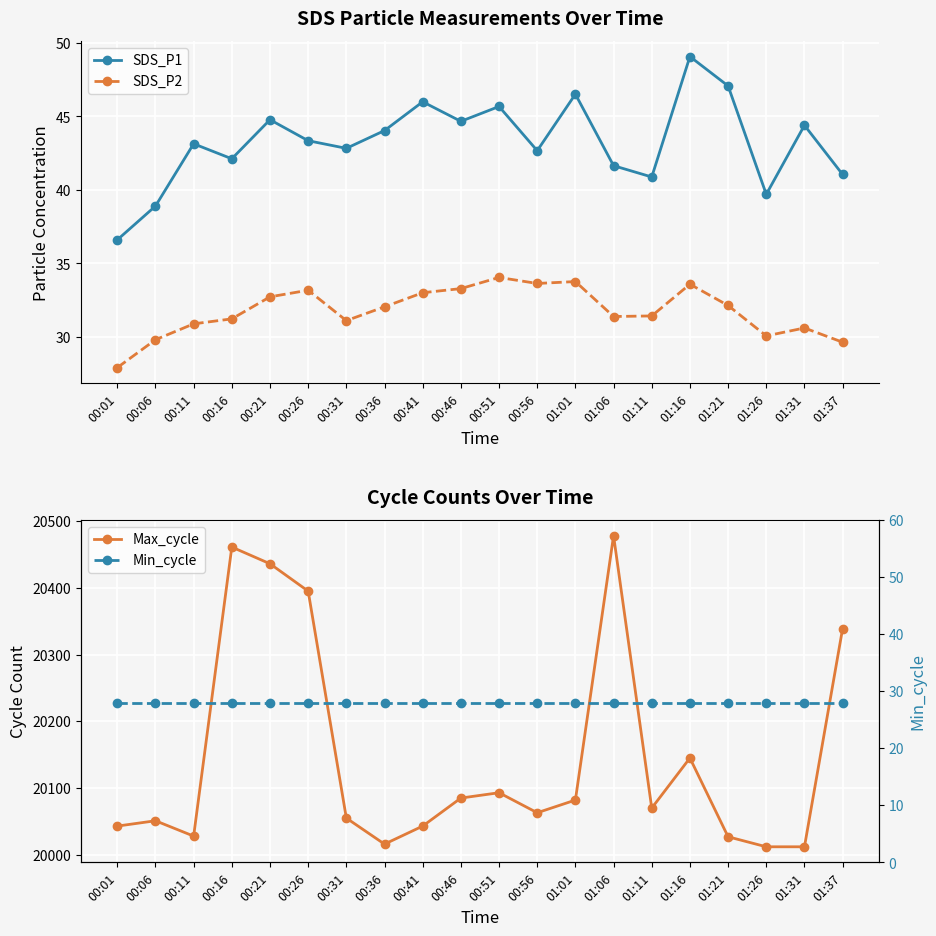

What is the value of the SDS_P1 point at the 2nd from the left?

38.9